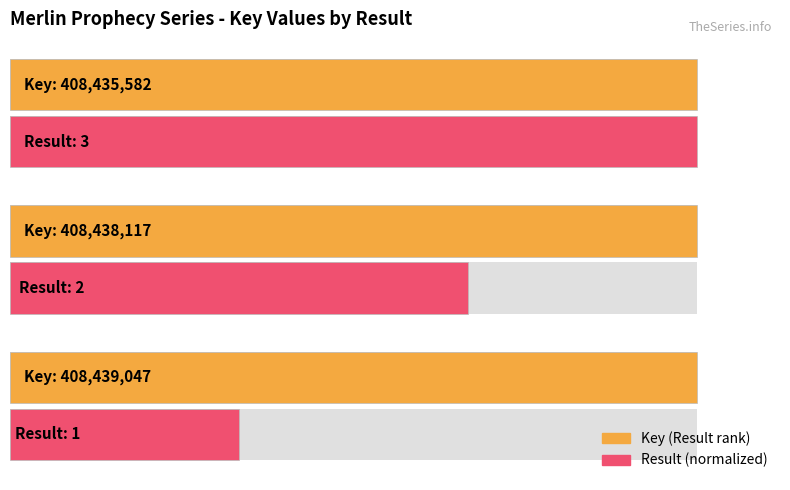

At how many categories does at least one series exceed 282800054?

3